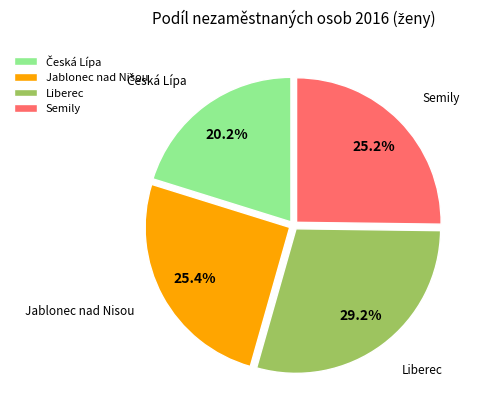

Which slice is the largest?

Liberec